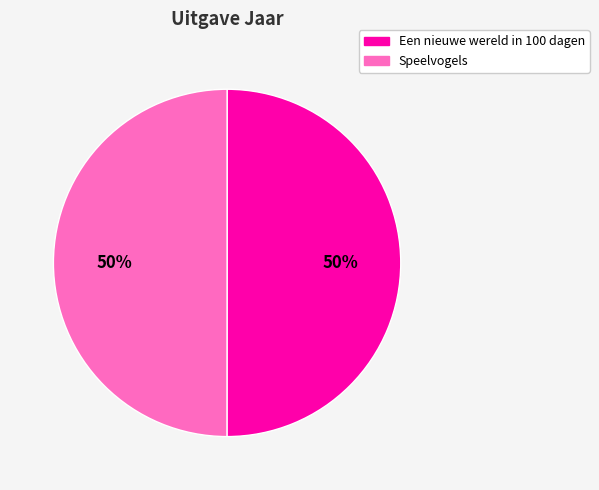

To the nearest percent, what percentage of the pie is Een nieuwe wereld in 100 dagen?

50%